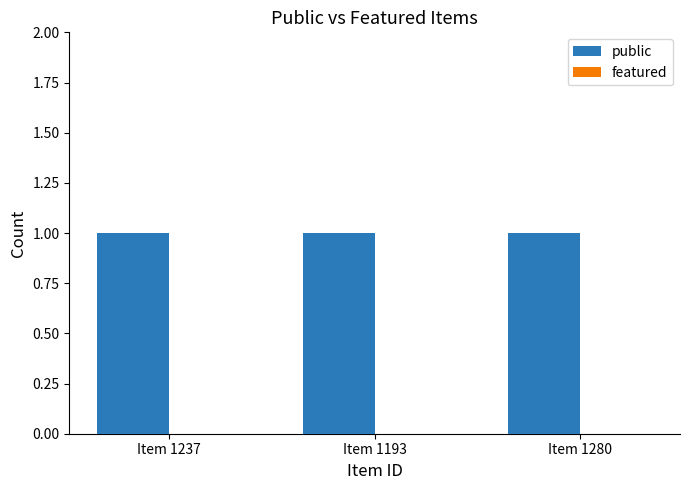

Between Item 1237 and Item 1193, which series saw the biggest shift?

public